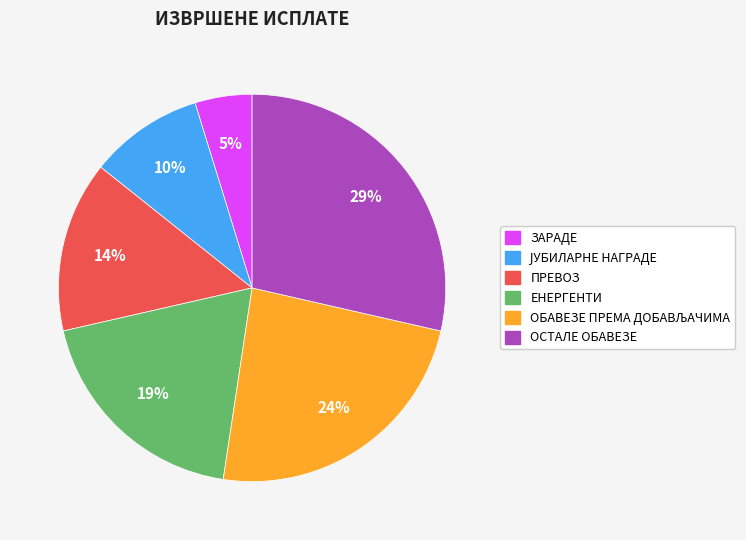

To the nearest percent, what is the difference between the largest and smallest slice percentages?

24%